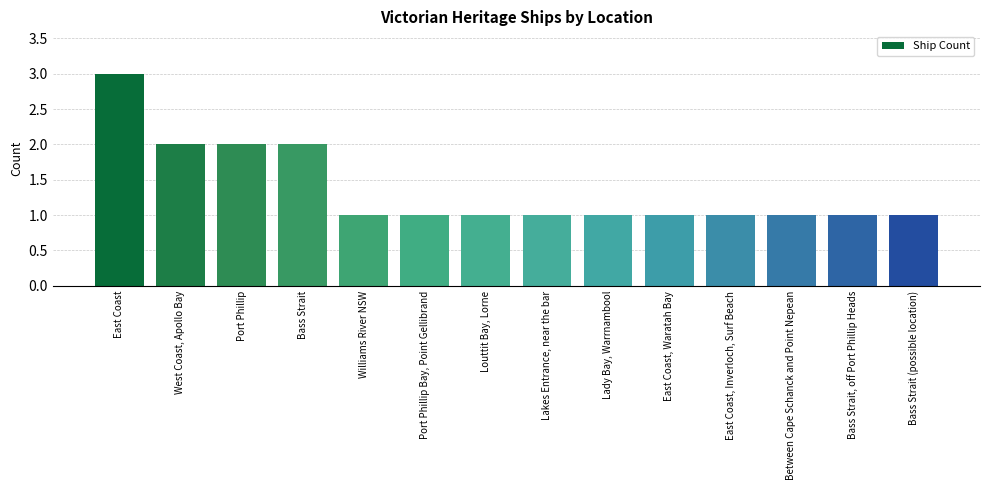

Are the bars horizontal?

No